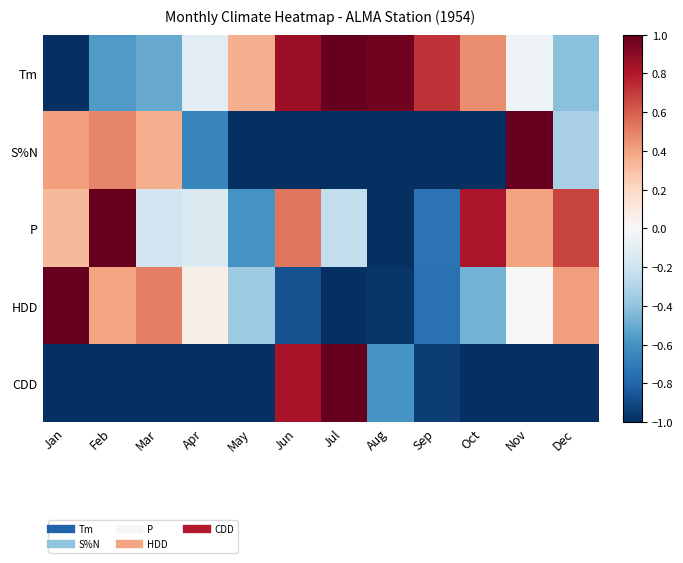

Rank the series by their maximum value, from highest to lowest.

Tm, S%N, P, HDD, CDD